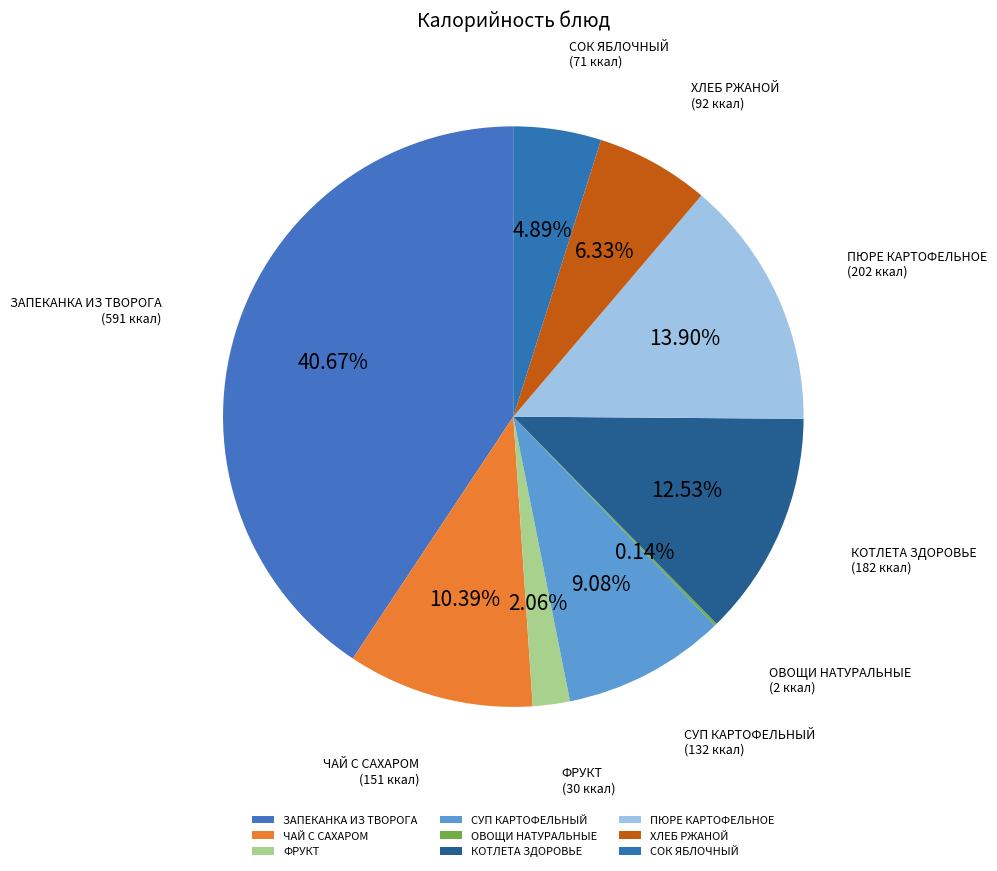

To the nearest percent, what is the difference between the largest and smallest slice percentages?

41%